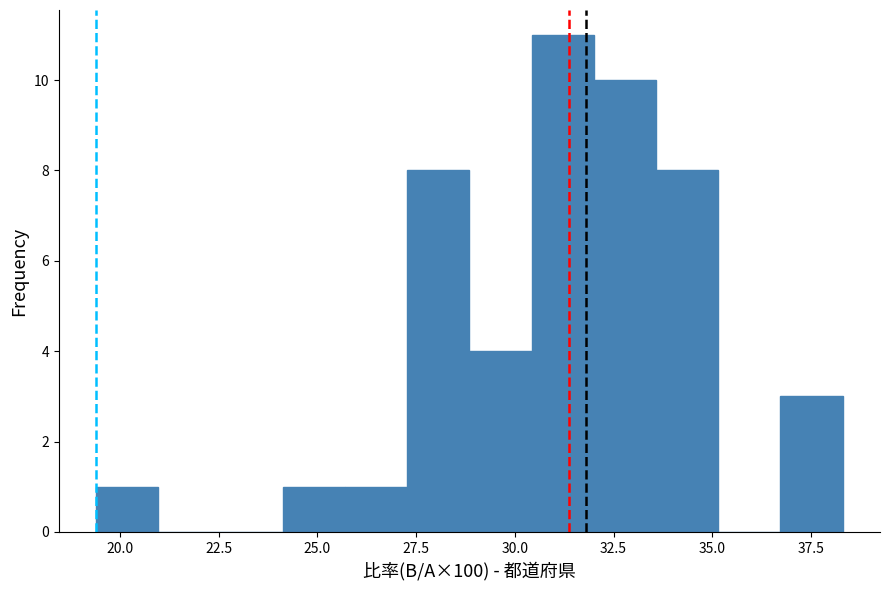

Around what value on the x-axis is the tallest bar? Give the approximate position of its centre, as read against the axis.

31.0